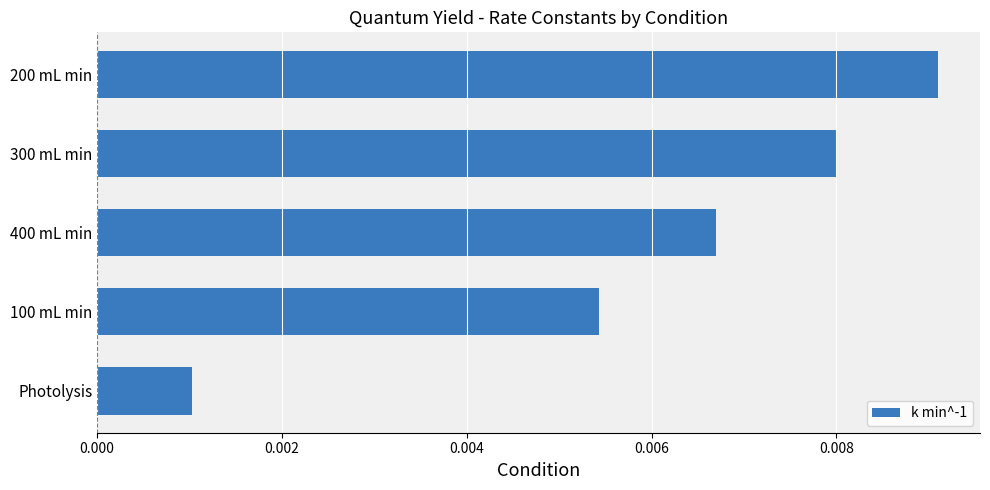

List the labels in order of value, smallest first.

Photolysis, 100 mL min, 400 mL min, 300 mL min, 200 mL min